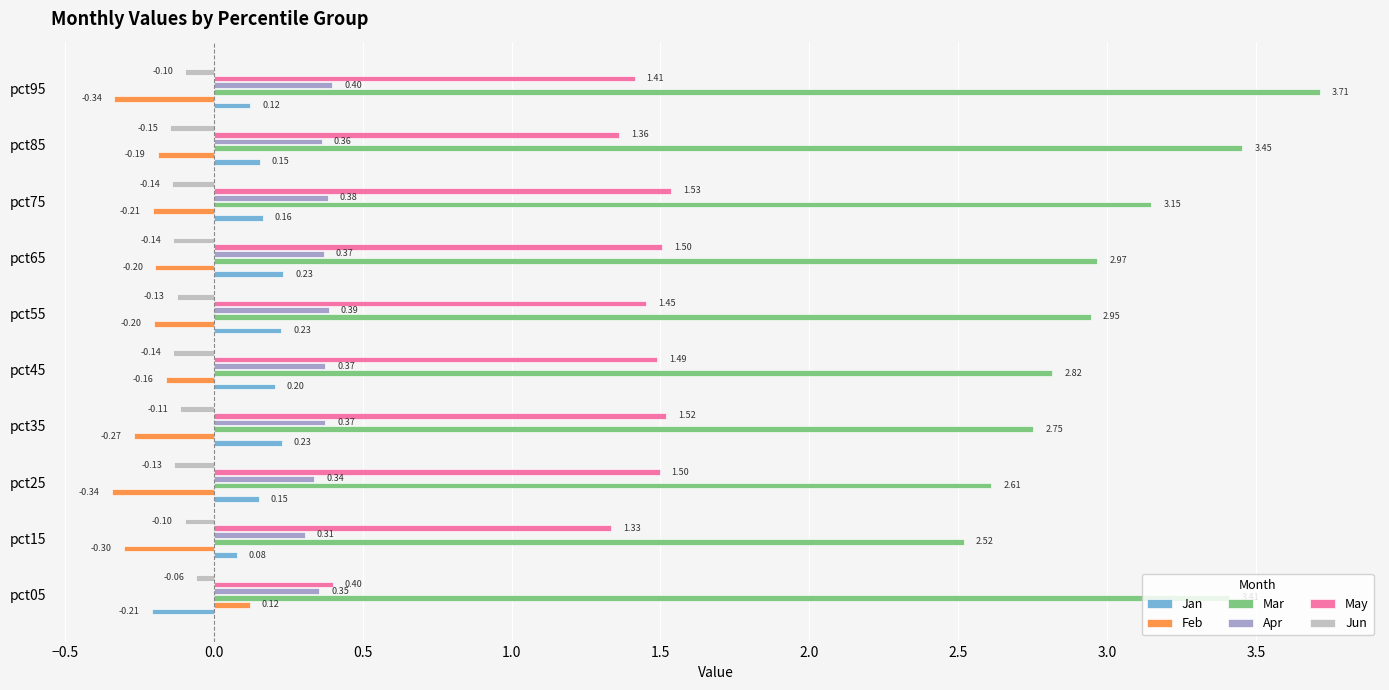

What is the sum of the May values at pct95 and pct05?

1.8